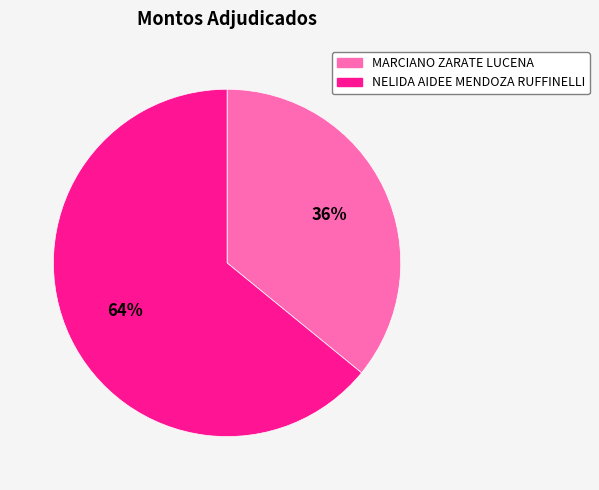

Rank the categories by value from lowest to highest.

MARCIANO ZARATE LUCENA, NELIDA AIDEE MENDOZA RUFFINELLI